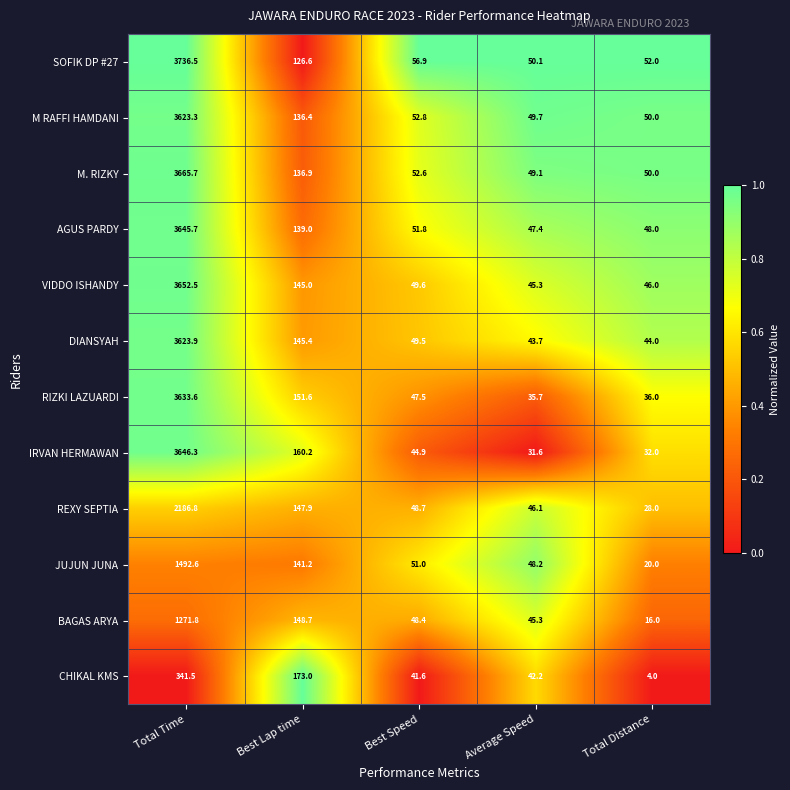

Rank the series by their maximum value, from highest to lowest.

SOFIK DP #27, M. RIZKY, VIDDO ISHANDY, IRVAN HERMAWAN, AGUS PARDY, RIZKI LAZUARDI, DIANSYAH, M RAFFI HAMDANI, REXY SEPTIA, JUJUN JUNA, BAGAS ARYA, CHIKAL KMS